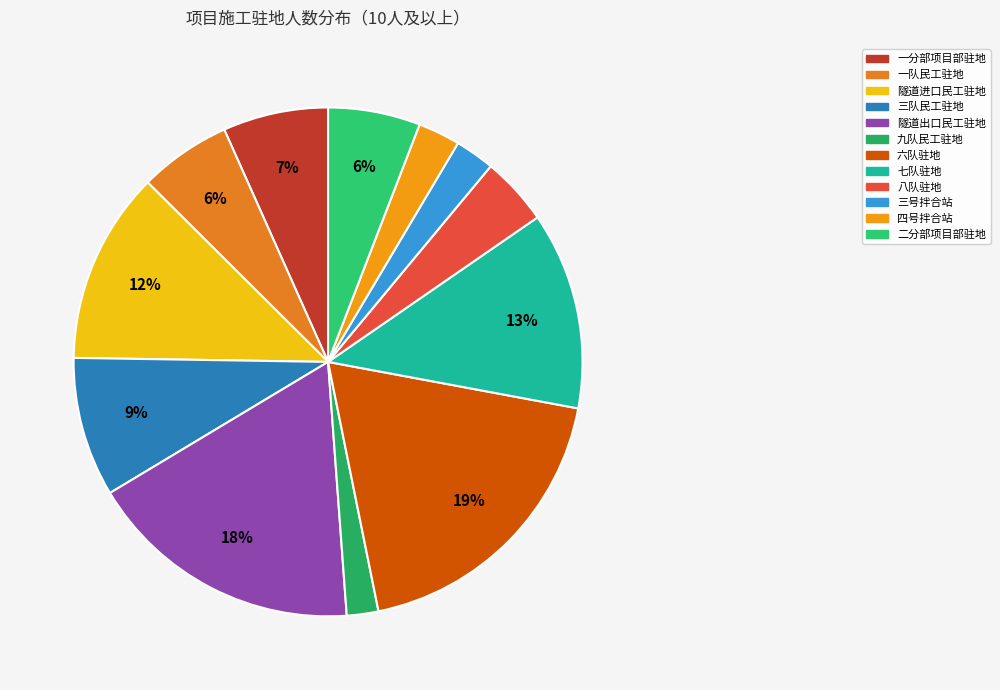

To the nearest percent, what is the difference between the largest and smallest slice percentages?

17%